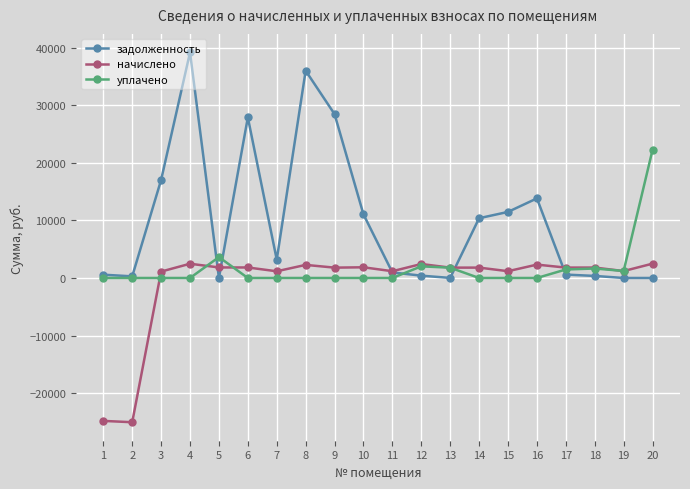

Rank the series by their average value, from lowest to highest.

начислено, уплачено, задолженность